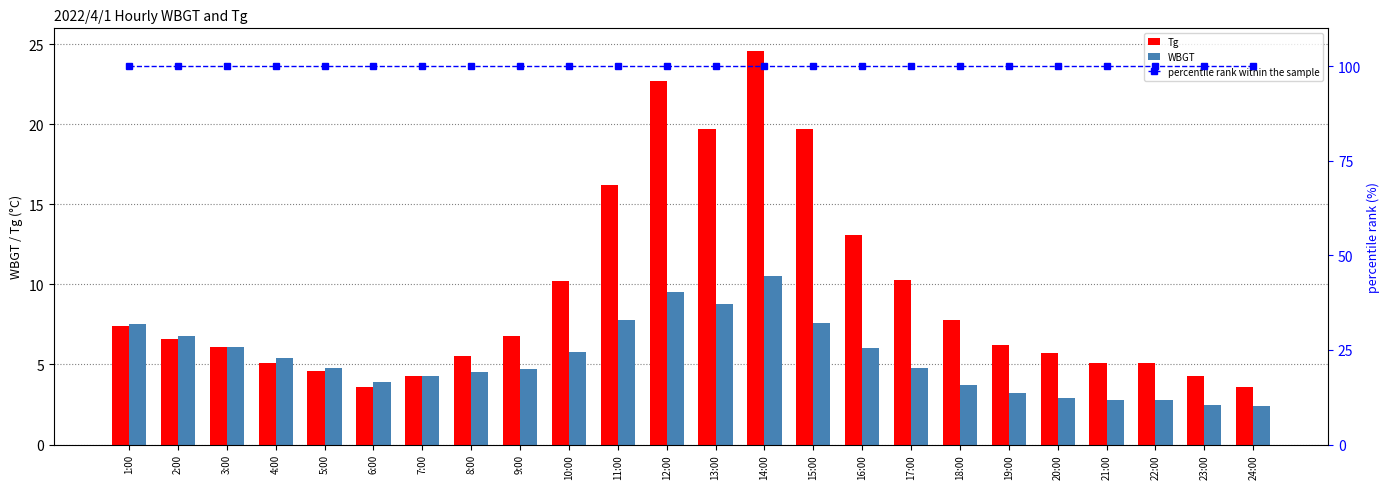

How many data points in WBGT are less than 4?

8